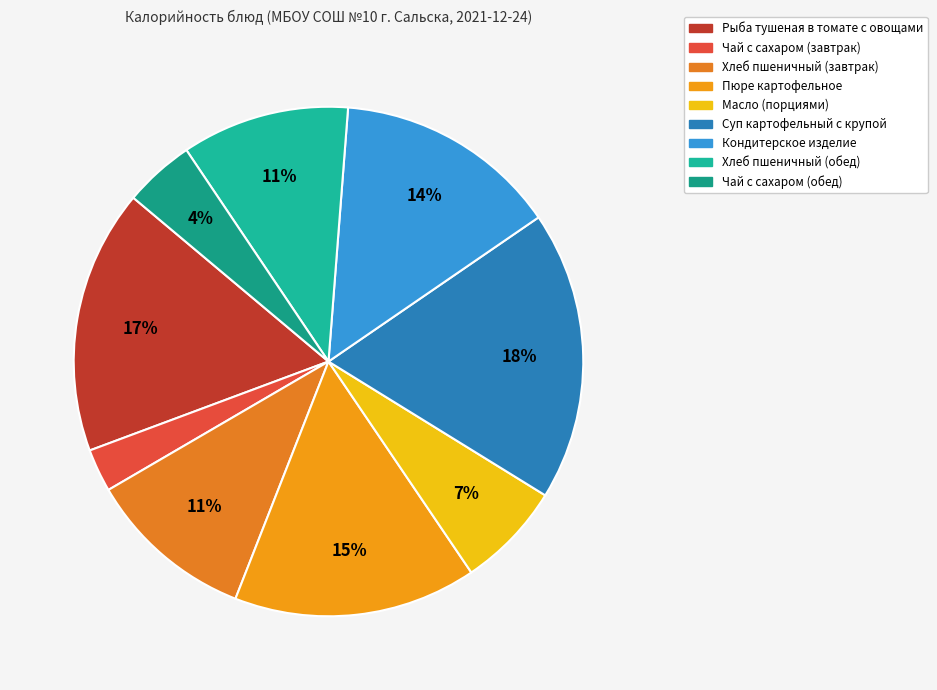

What is the smallest slice in the pie chart?

Чай с сахаром (завтрак)